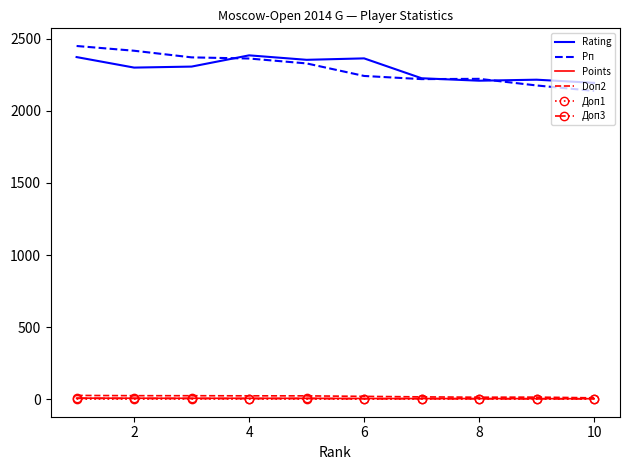

How many values in the Рп series are below 2330?

5